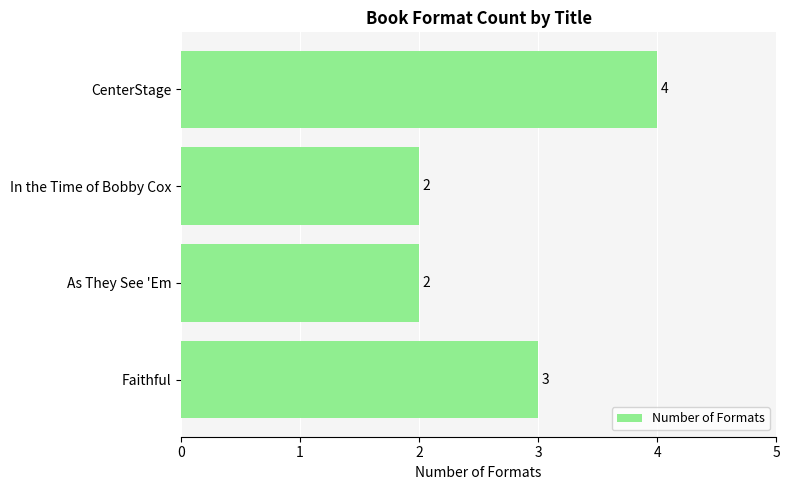

Which has a higher value, CenterStage or Faithful?

CenterStage